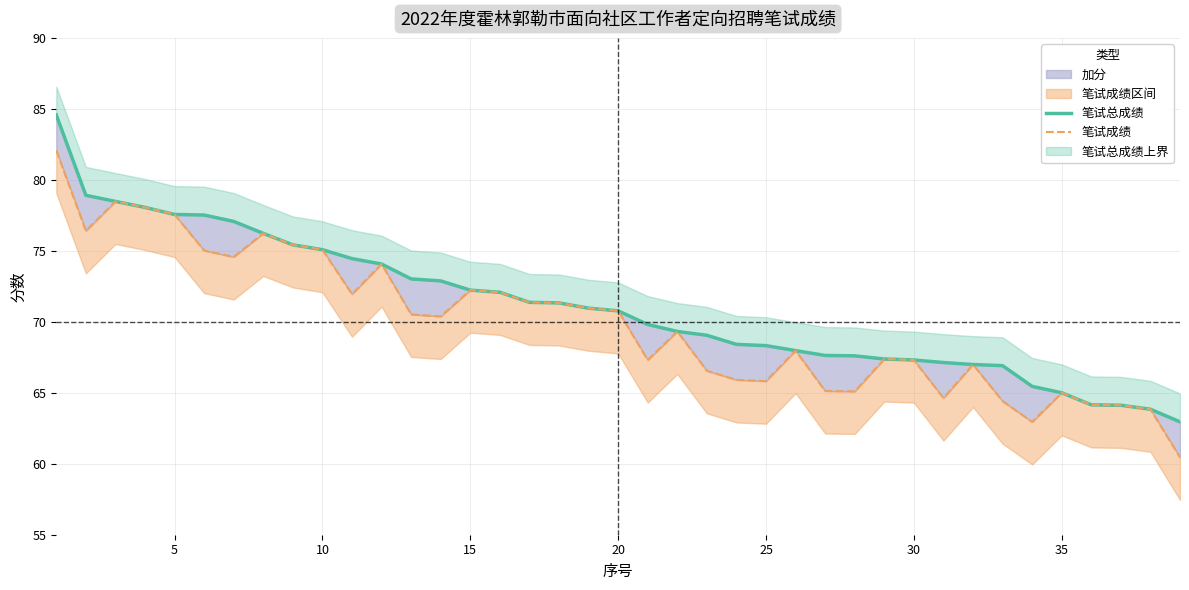

Which series has the largest range (max minus min)?

笔试总成绩